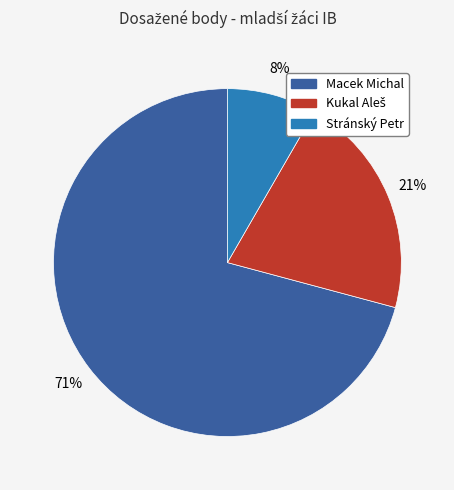

Is there any slice that represents more than half of the pie?

Yes